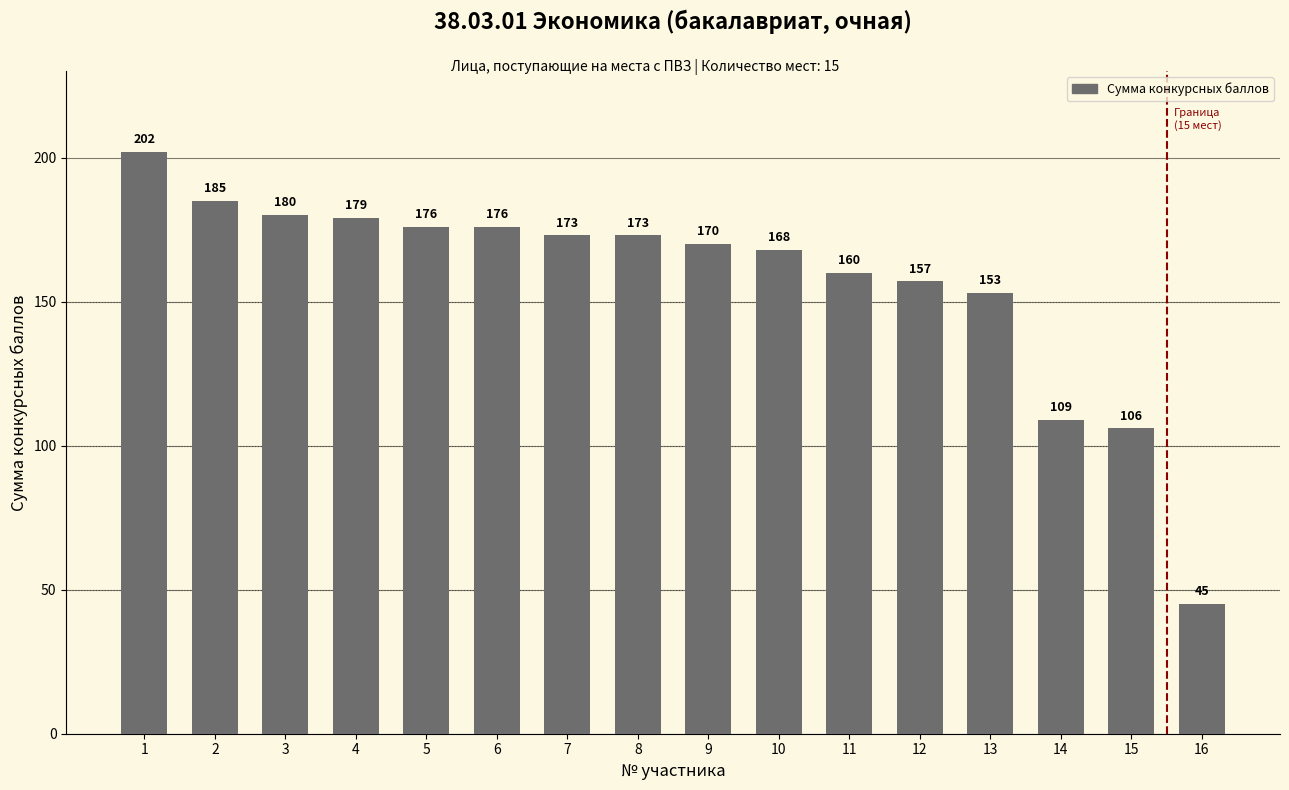

Reading left to right, list all the values displayed in this chart.

202	185	180	179	176	176	173	173	170	168	160	157	153	109	106	45